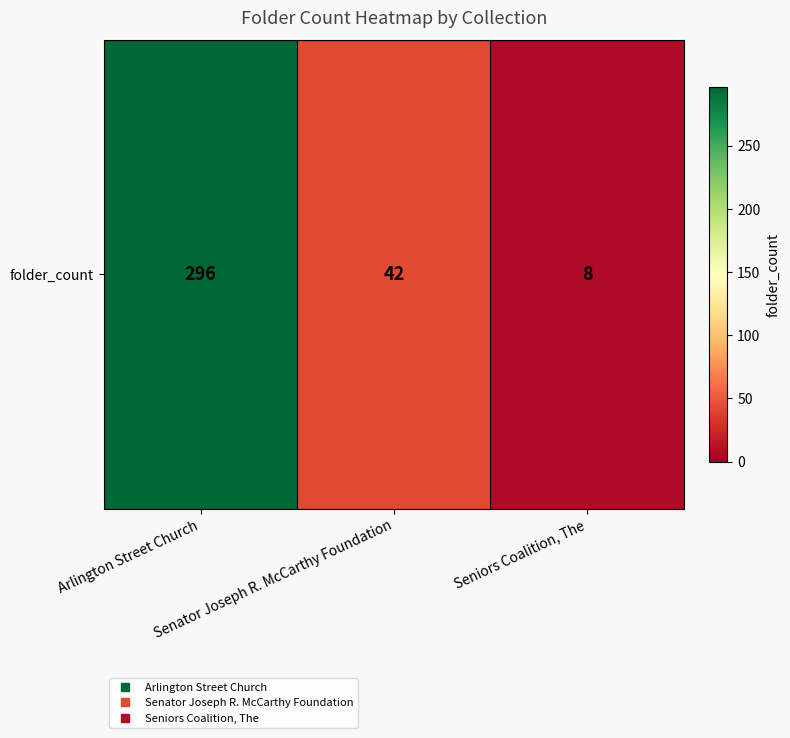

List the labels in order of value, smallest first.

Seniors Coalition, The, Senator Joseph R. McCarthy Foundation, Arlington Street Church